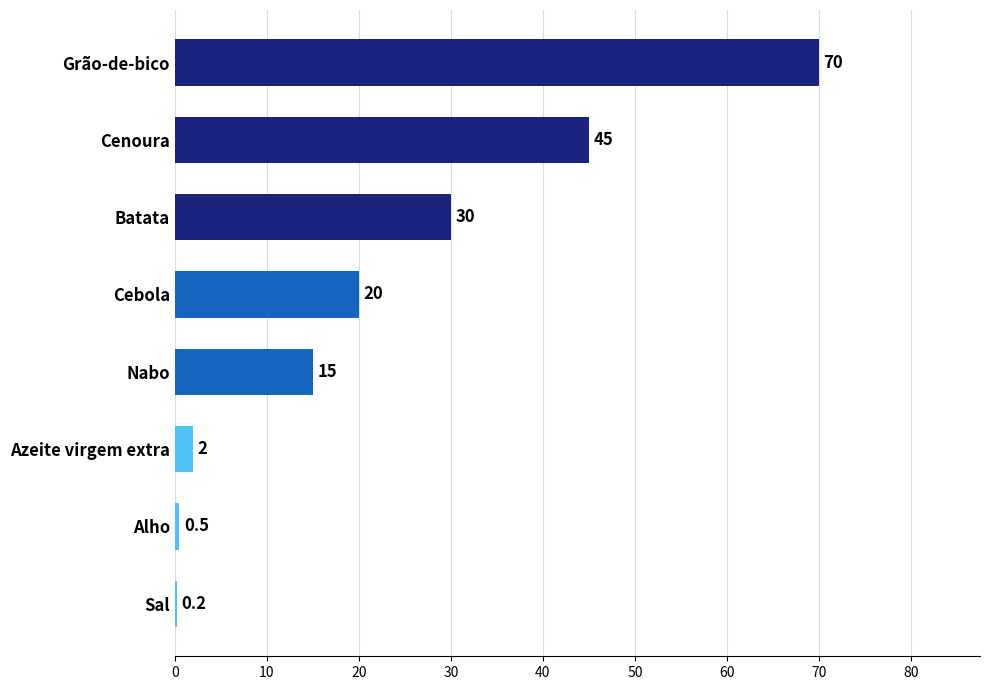

What is the ratio of the value at Grão-de-bico to the value at Cenoura?

1.6